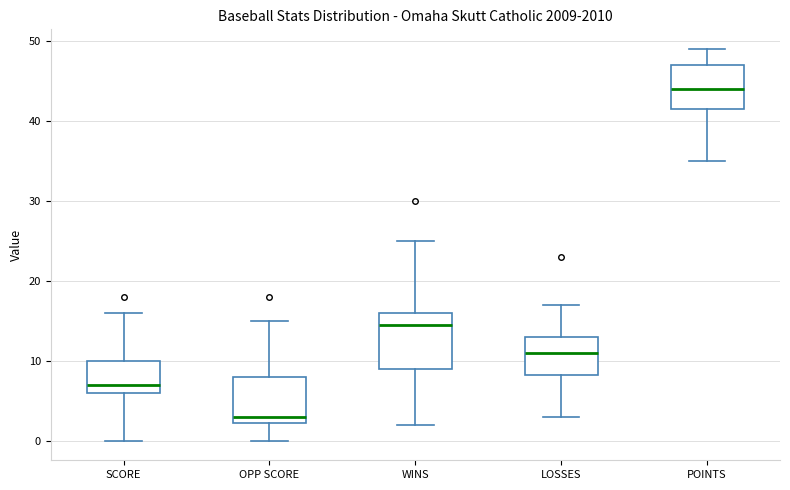

Reading left to right, read every box against the y-axis: the position of its median line, the range the box covers, and the ends of its whiskers. The values are not printed on the chart, so give them approximately, as read against the axis.

SCORE: median 7, box 6 to 10, whiskers 0 to 16
OPP SCORE: median 3, box 2 to 8, whiskers 0 to 15
WINS: median 15, box 9 to 16, whiskers 2 to 25
LOSSES: median 11, box 8 to 13, whiskers 3 to 17
POINTS: median 44, box 42 to 47, whiskers 35 to 49